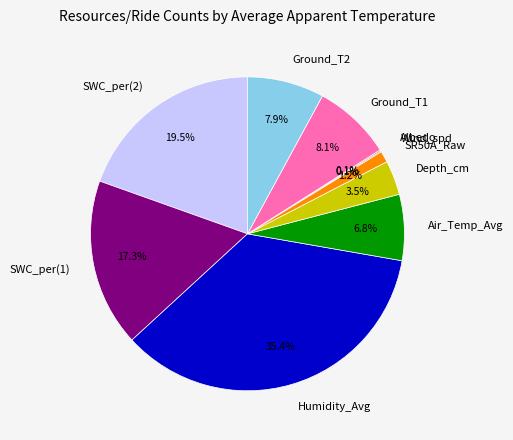

What is the ratio of the value at Air_Temp_Avg to the value at SWC_per(1)?

0.4